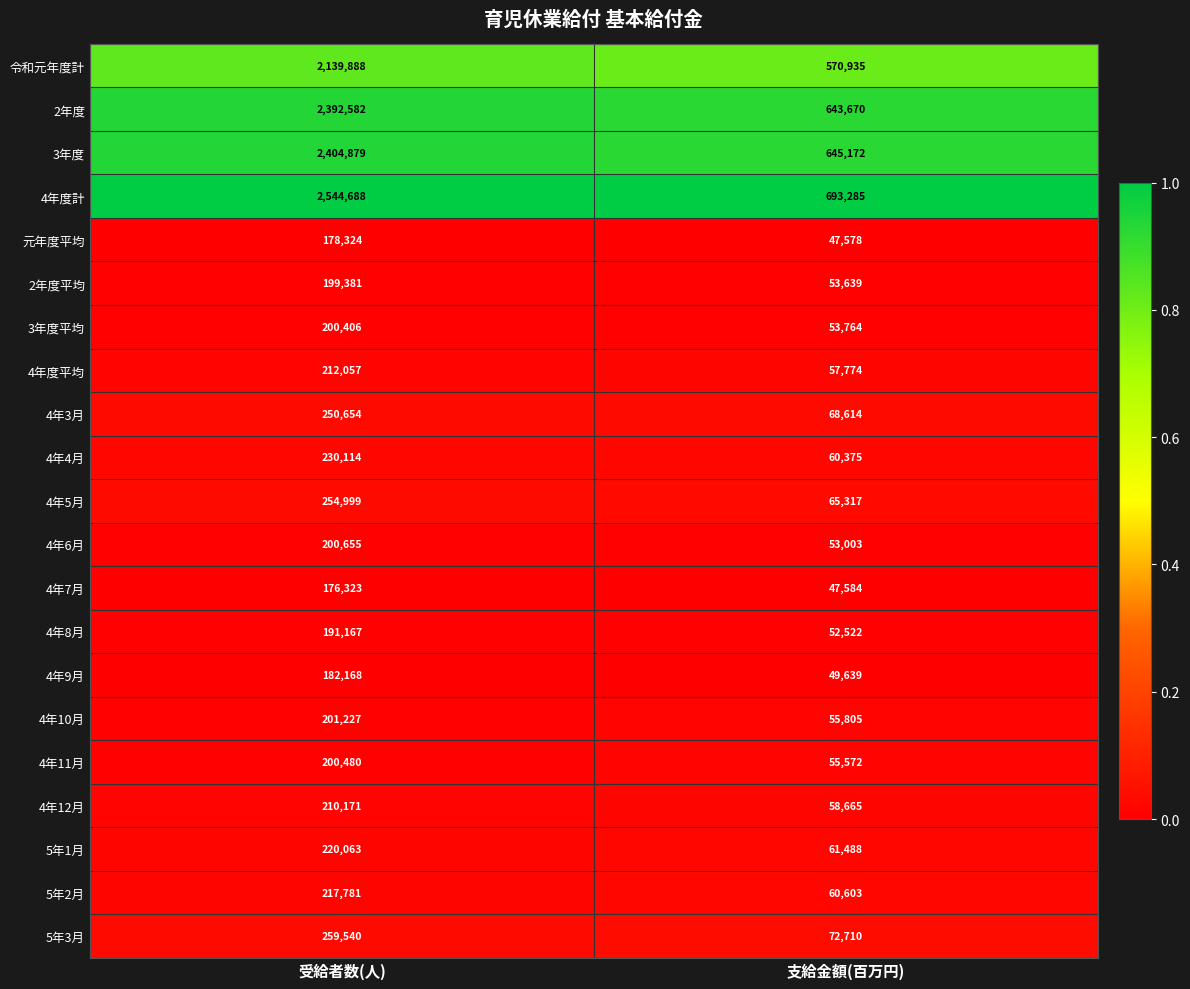

The value of 2年度 at 受給者数(人) is 2392582. True or false?

True